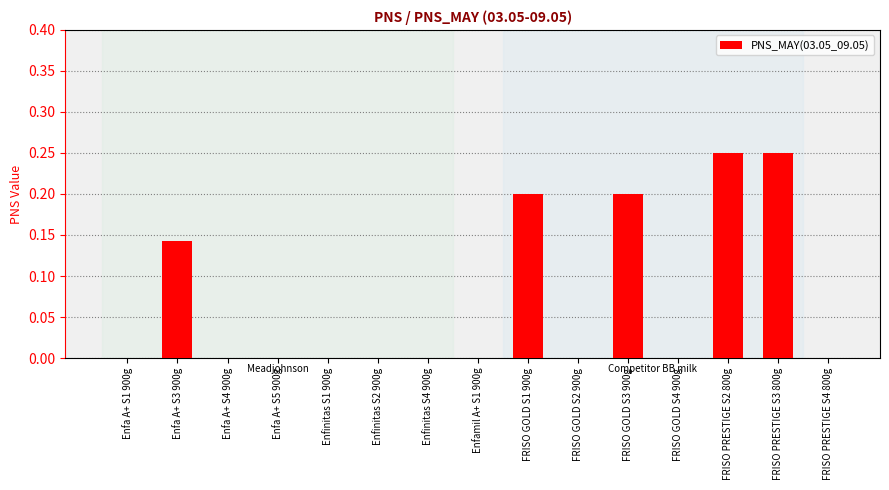

What is the change in value from Enfa A+ S5 900g to FRISO GOLD S1 900g?

+0.2